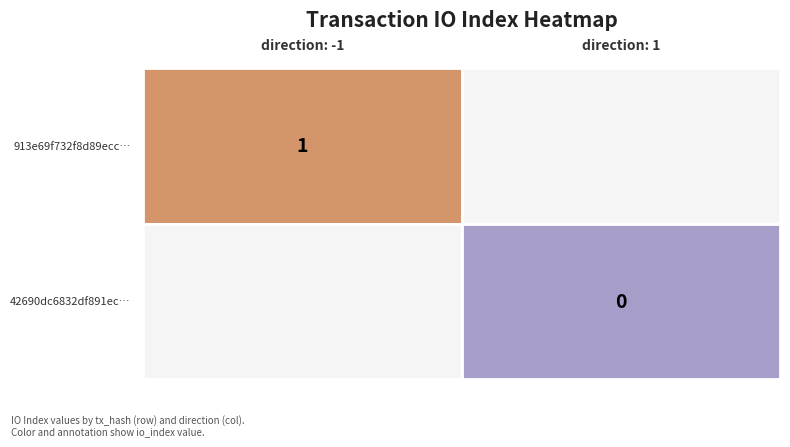

What is the spread (max minus min) of values at direction?

2